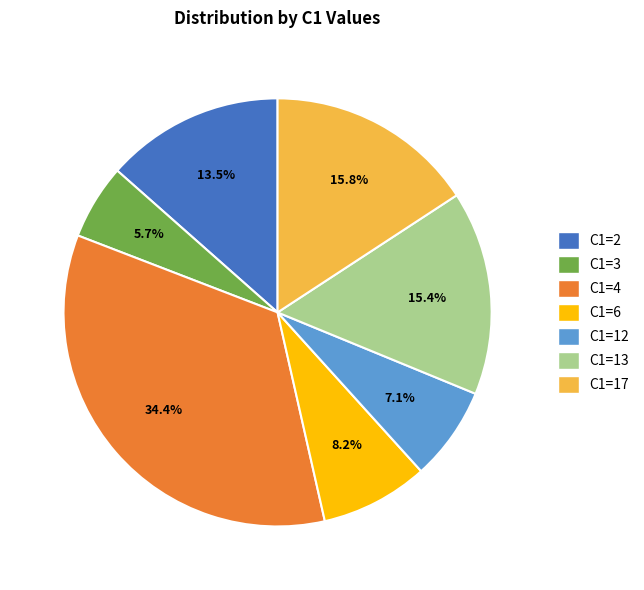

How many slices are in this pie chart?

7